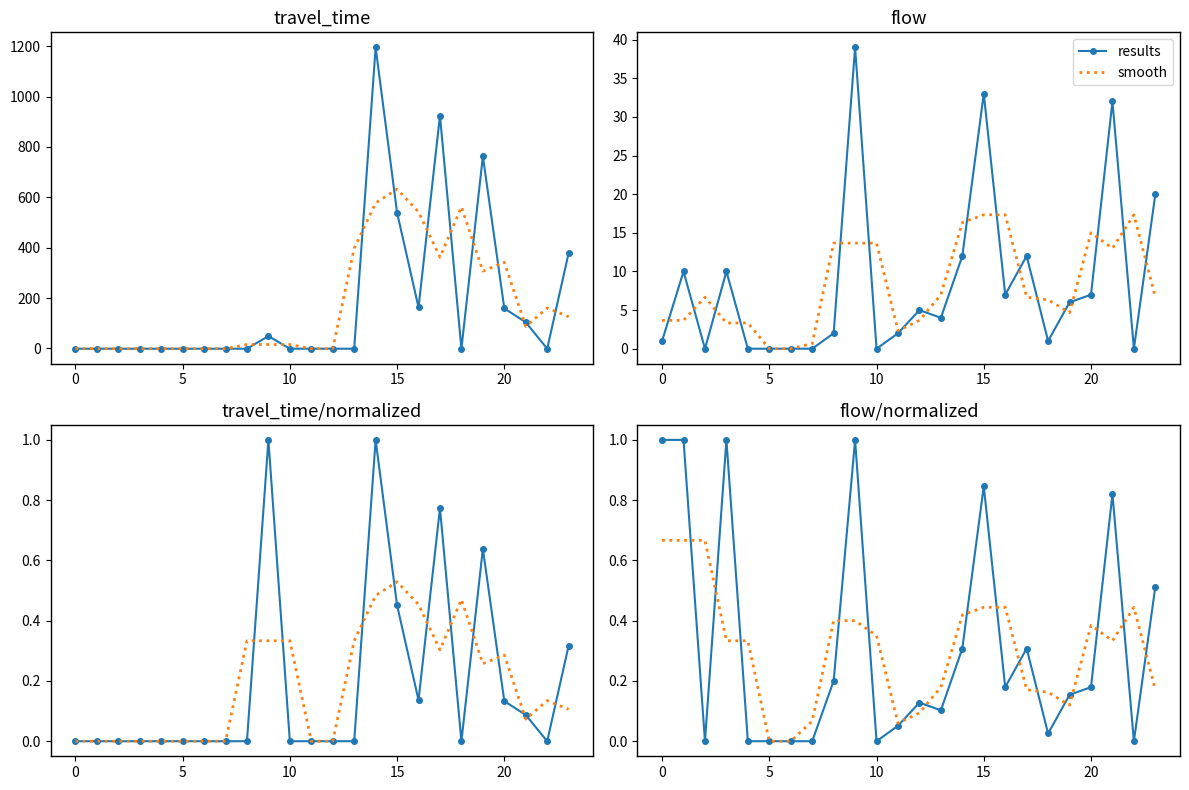

What is the value of the results point at the 24th from the left?

0.5